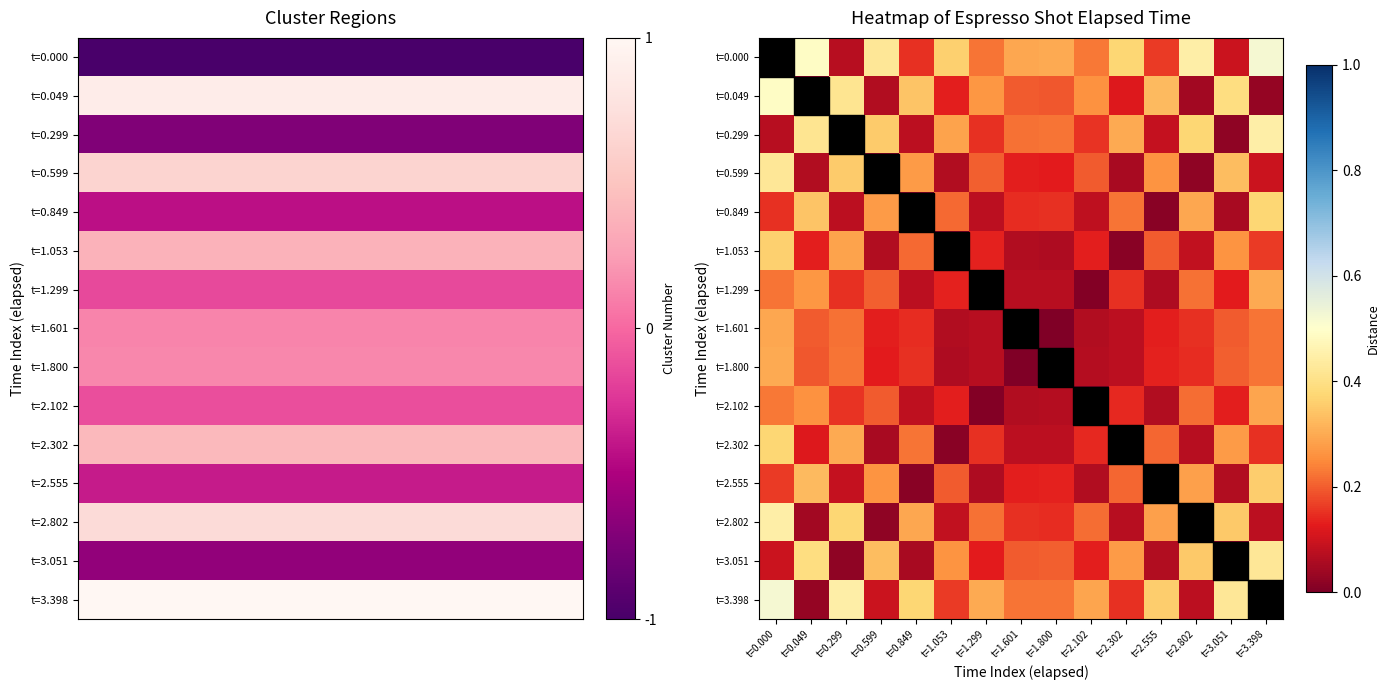

Which category has the highest value across all series?

t=3.398